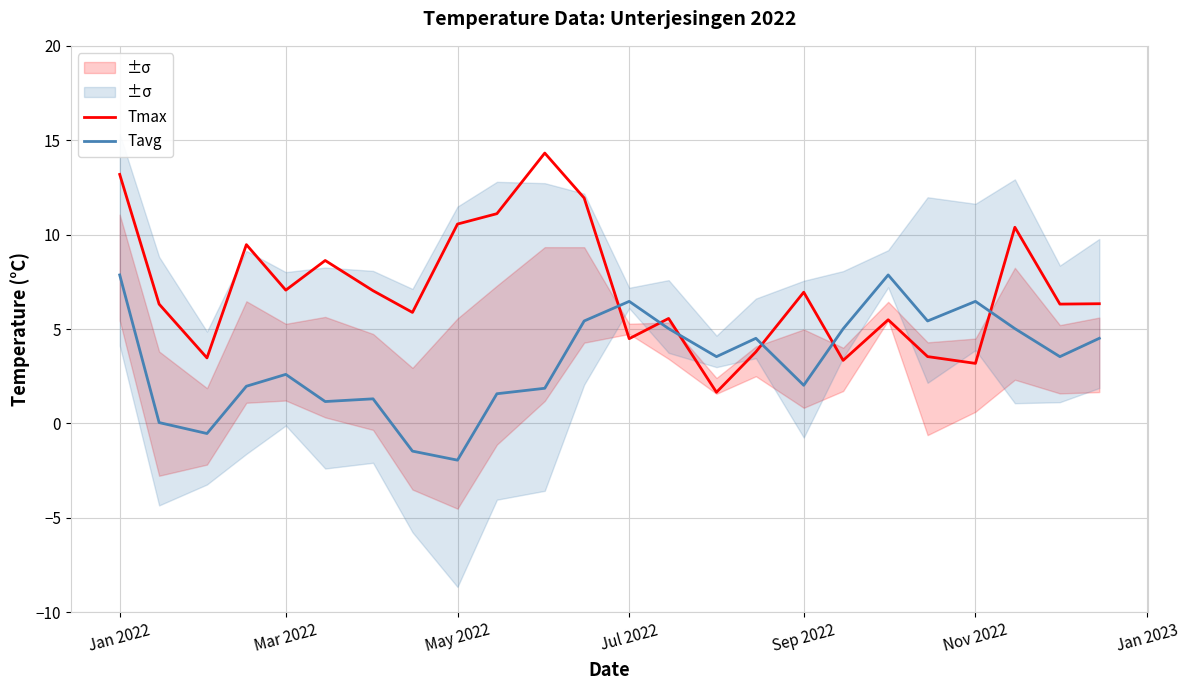

What is the difference between the second highest and minimum values in the Tavg series?

9.8